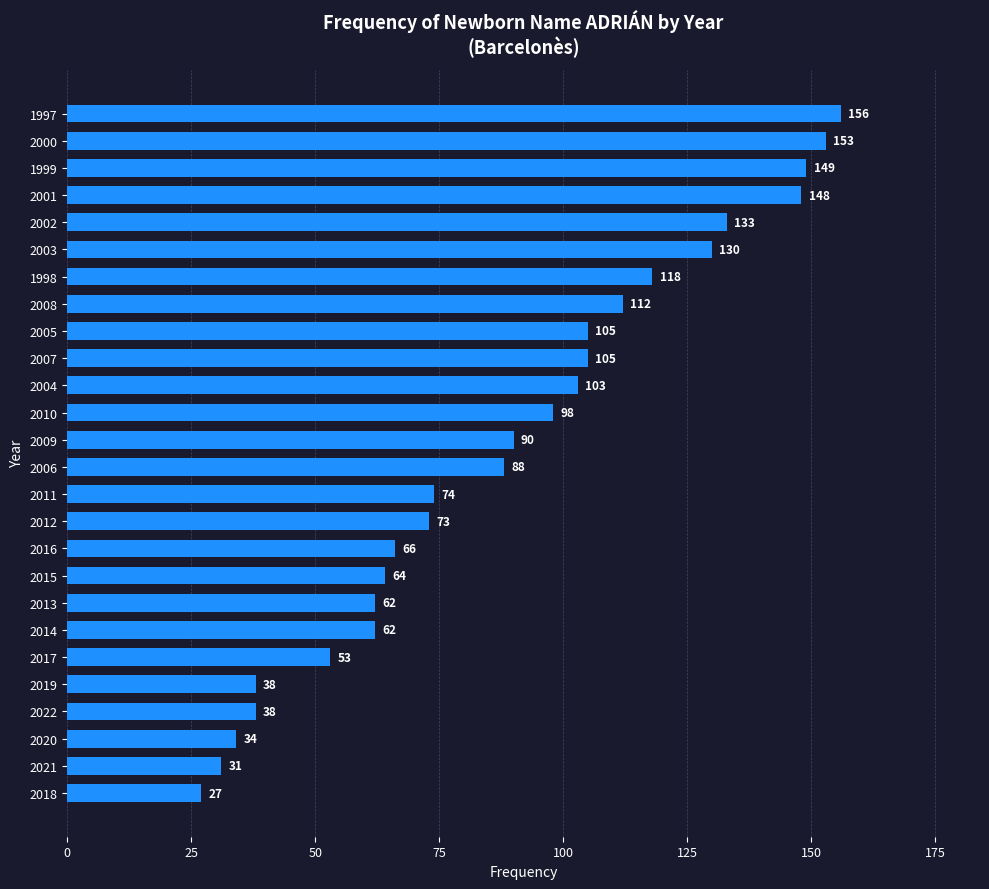

What is the sum of all values?

2310